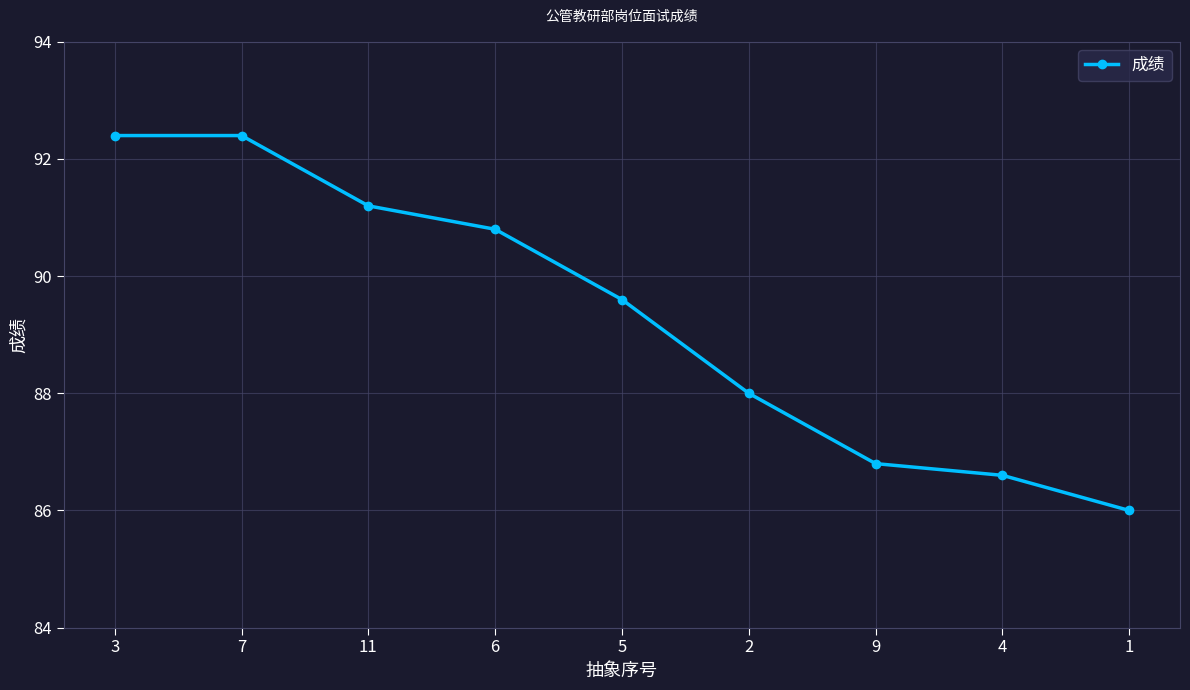

Does the chart display data point markers on the line(s)?

Yes